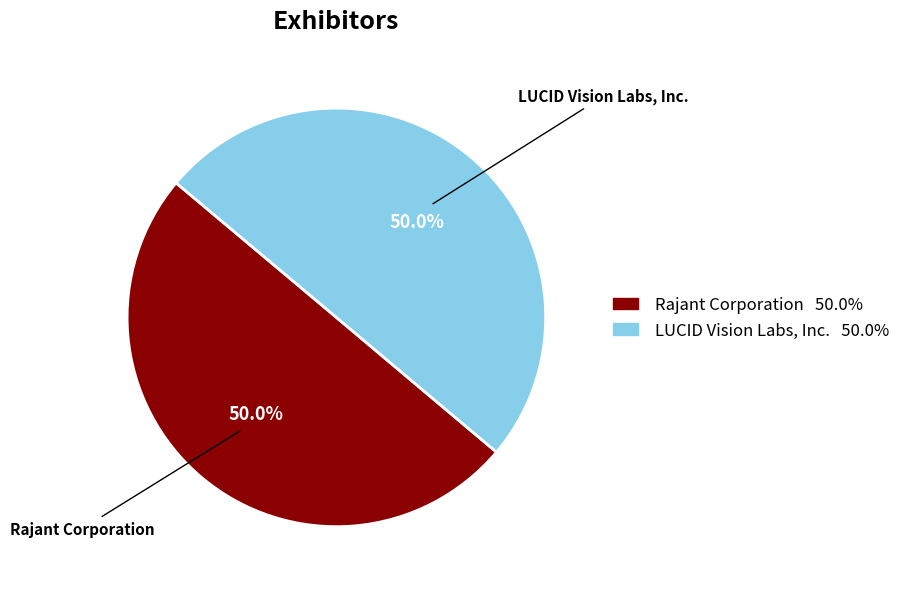

Approximately how many times larger is the value at LUCID Vision Labs, Inc. compared to Rajant Corporation?

1.0